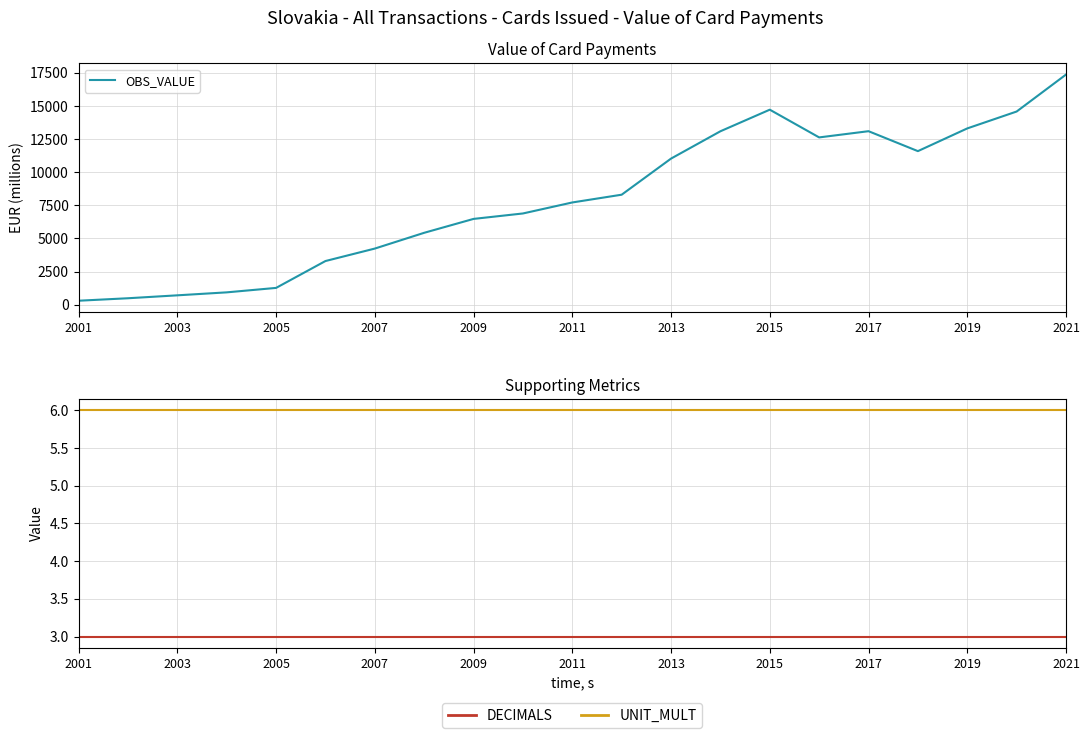

Reading right to left, transcribe all the data shown in this chart.

OBS_VALUE: 17373.7	14582.9	13308.0	11592.8	13098.2	12629.1	14722.5	13092.3	11029.7	8303.0	7717.0	6886.0	6475.5	5426.4	4235.8	3294.0	1265.4	929.1	704.9	484.4	297.4
DECIMALS: 3.0	3.0	3.0	3.0	3.0	3.0	3.0	3.0	3.0	3.0	3.0	3.0	3.0	3.0	3.0	3.0	3.0	3.0	3.0	3.0	3.0
UNIT_MULT: 6.0	6.0	6.0	6.0	6.0	6.0	6.0	6.0	6.0	6.0	6.0	6.0	6.0	6.0	6.0	6.0	6.0	6.0	6.0	6.0	6.0